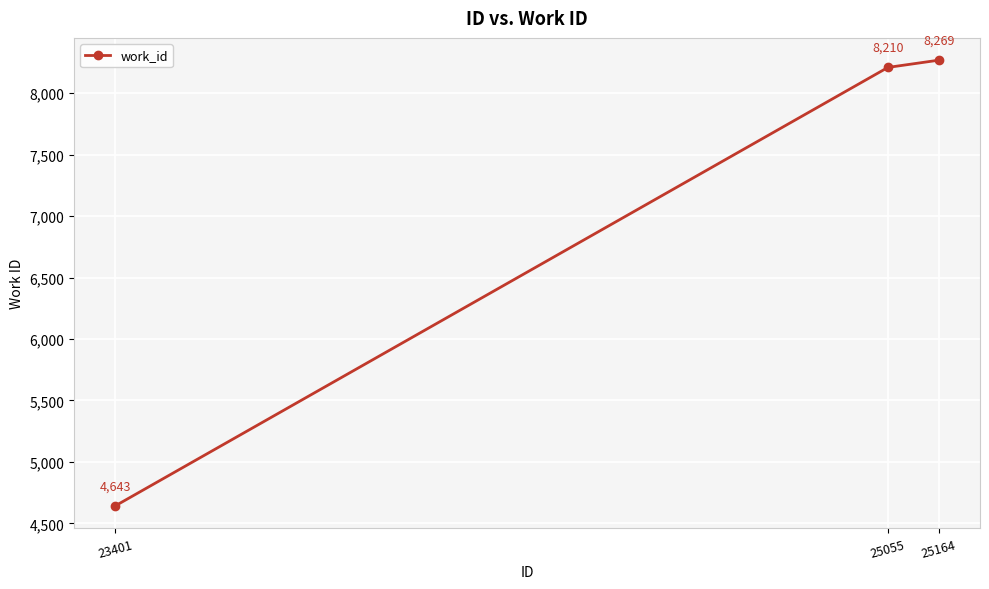

What is the difference between the maximum and minimum values?

3626